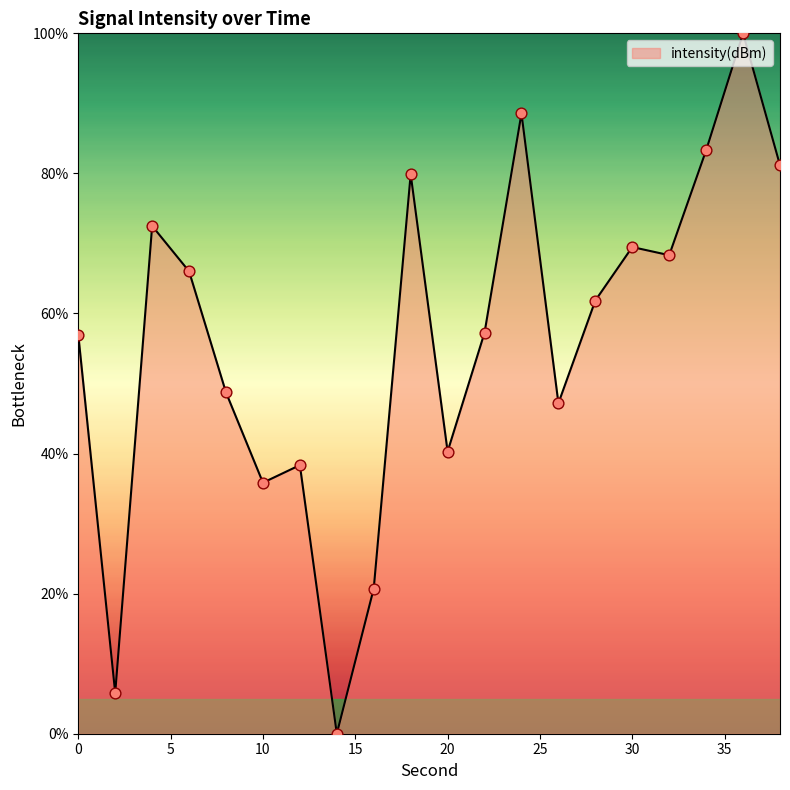

What is the difference between the maximum and minimum values?

100.0